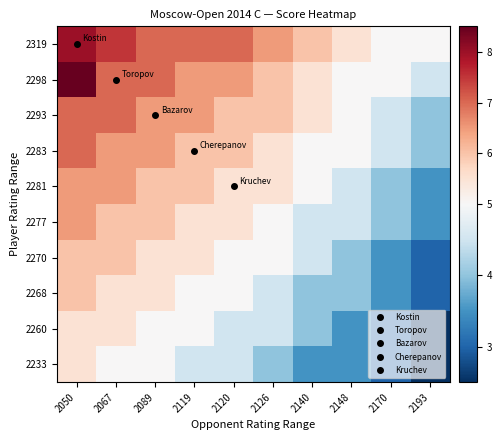

Reading left to right, list all the values displayed in this chart.

2319: 2050=8.0	2067=7.5	2089=7.0	2119=7.0	2120=7.0	2126=6.5	2140=6.0	2148=5.5	2170=5.0	2193=5.0
2298: 2050=8.5	2067=7.0	2089=7.0	2119=6.5	2120=6.5	2126=6.0	2140=5.5	2148=5.0	2170=5.0	2193=4.5
2293: 2050=7.0	2067=7.0	2089=6.5	2119=6.5	2120=6.0	2126=6.0	2140=5.5	2148=5.0	2170=4.5	2193=4.0
2283: 2050=7.0	2067=6.5	2089=6.5	2119=6.0	2120=6.0	2126=5.5	2140=5.0	2148=5.0	2170=4.5	2193=4.0
2281: 2050=6.5	2067=6.5	2089=6.0	2119=6.0	2120=5.5	2126=5.5	2140=5.0	2148=4.5	2170=4.0	2193=3.5
2277: 2050=6.5	2067=6.0	2089=6.0	2119=5.5	2120=5.5	2126=5.0	2140=4.5	2148=4.5	2170=4.0	2193=3.5
2270: 2050=6.0	2067=6.0	2089=5.5	2119=5.5	2120=5.0	2126=5.0	2140=4.5	2148=4.0	2170=3.5	2193=3.0
2268: 2050=6.0	2067=5.5	2089=5.5	2119=5.0	2120=5.0	2126=4.5	2140=4.0	2148=4.0	2170=3.5	2193=3.0
2260: 2050=5.5	2067=5.5	2089=5.0	2119=5.0	2120=4.5	2126=4.5	2140=4.0	2148=3.5	2170=3.0	2193=2.5
2233: 2050=5.5	2067=5.0	2089=5.0	2119=4.5	2120=4.5	2126=4.0	2140=3.5	2148=3.5	2170=3.0	2193=2.5